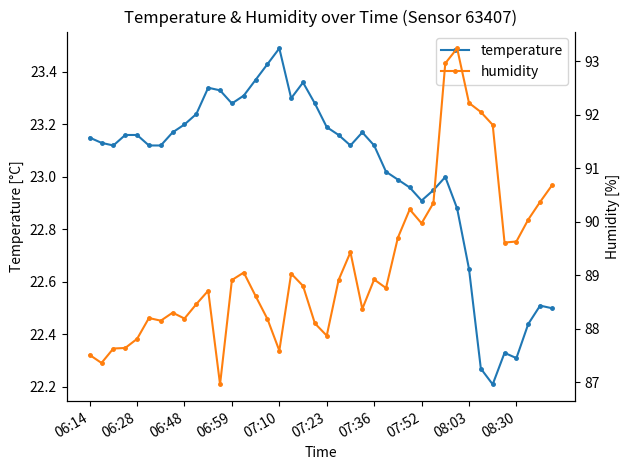

How many lines are shown in the chart?

2